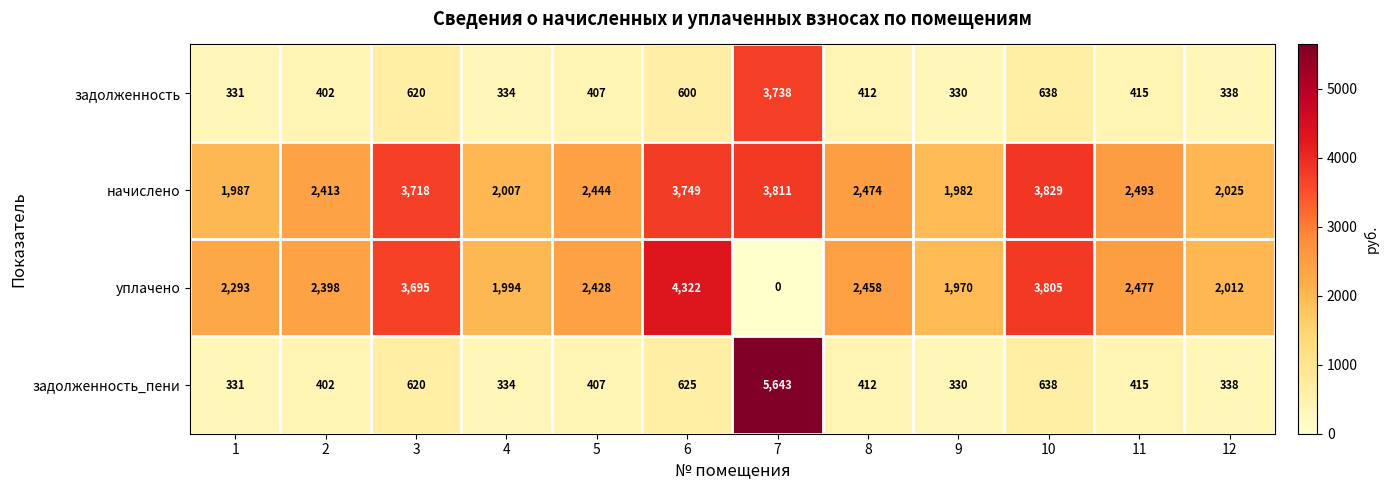

Which label corresponds to the largest value in the chart?

7